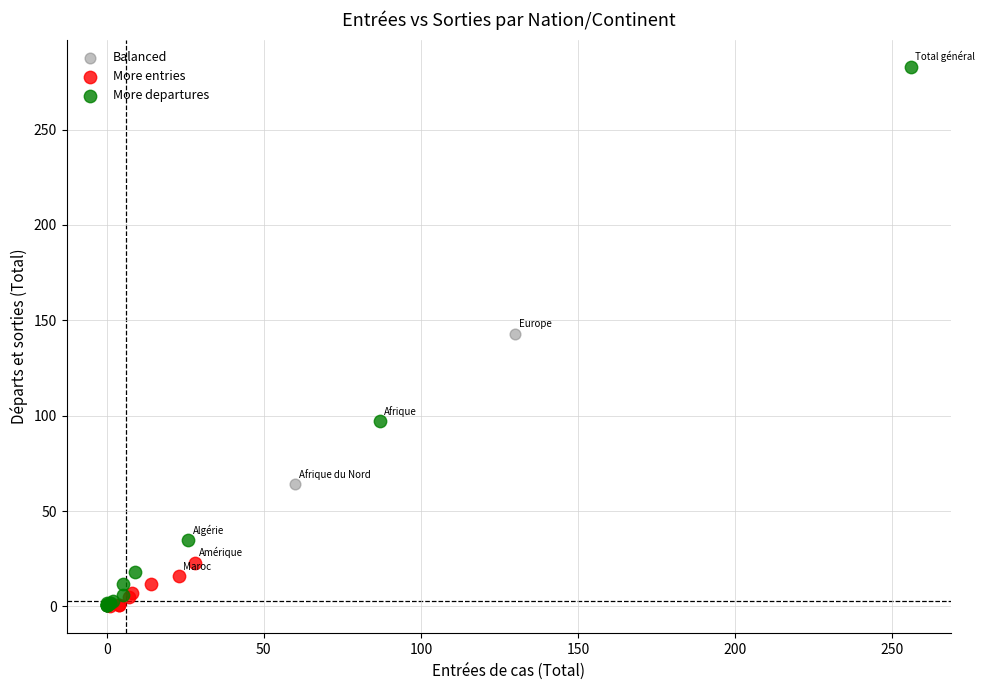

Which series contains the highest Y value?

More departures